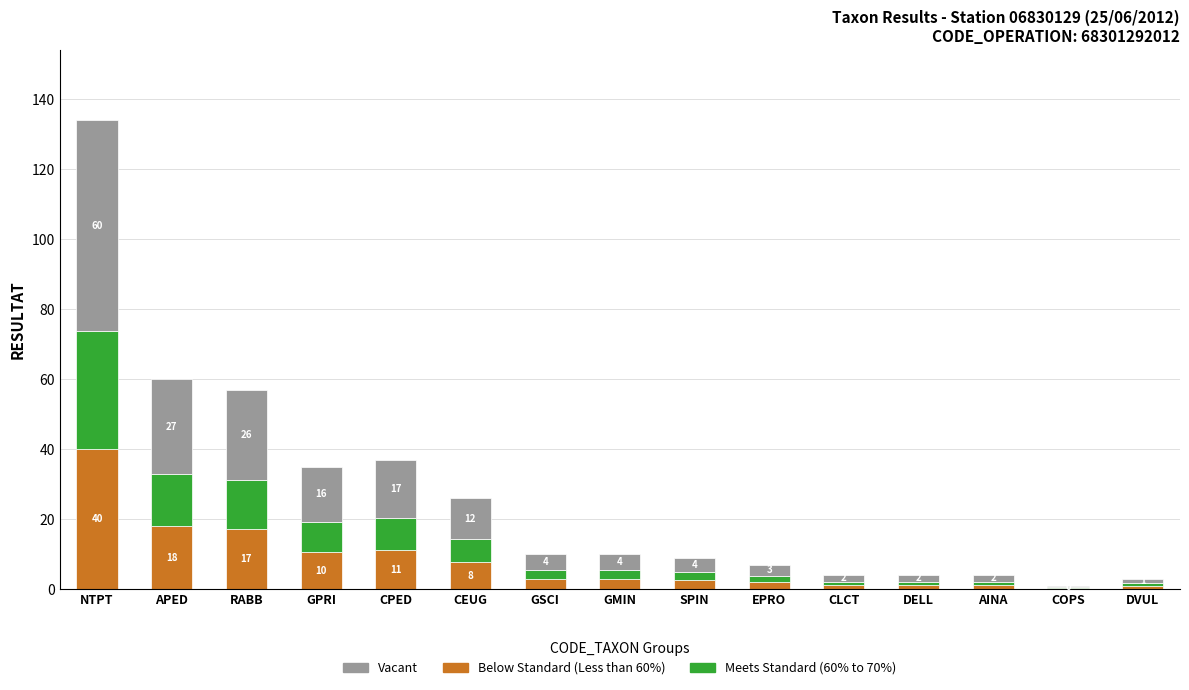

What are all the series names shown in the legend?

Vacant, Below Standard (Less than 60%), Meets Standard (60% to 70%)